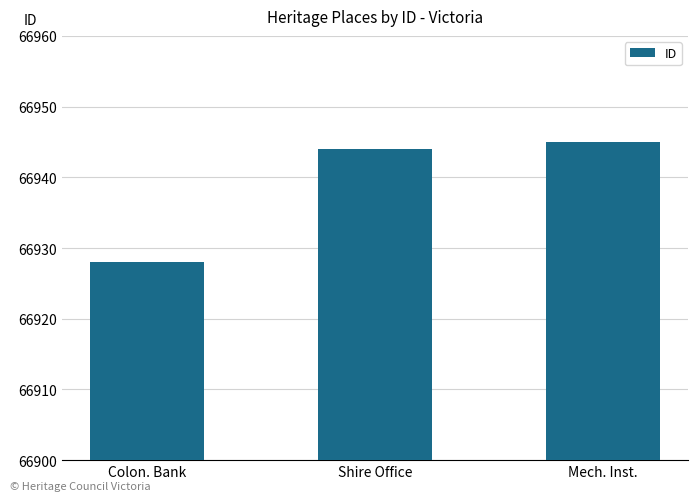

What is the maximum value shown in the chart?

66945